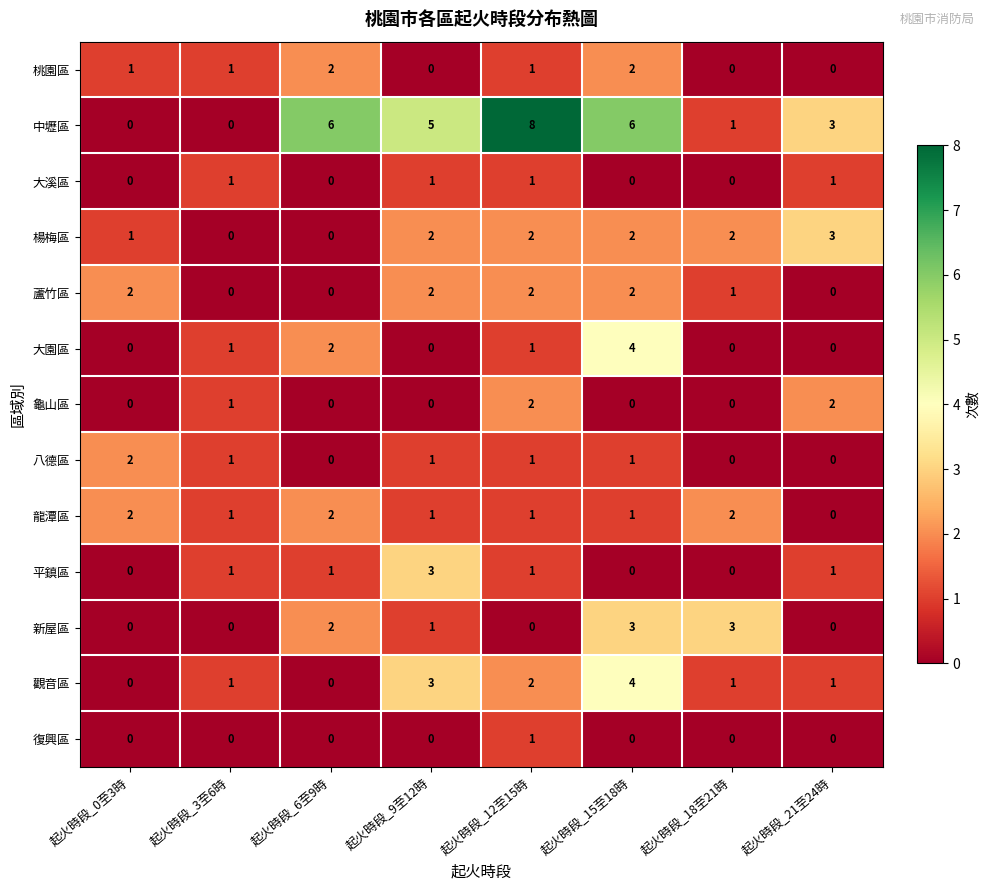

At which category is the sum across all series the highest?

起火時段_15至18時